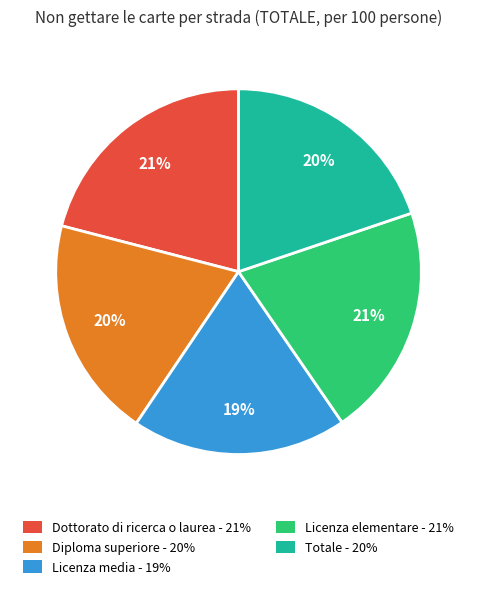

How many slices are in this pie chart?

5